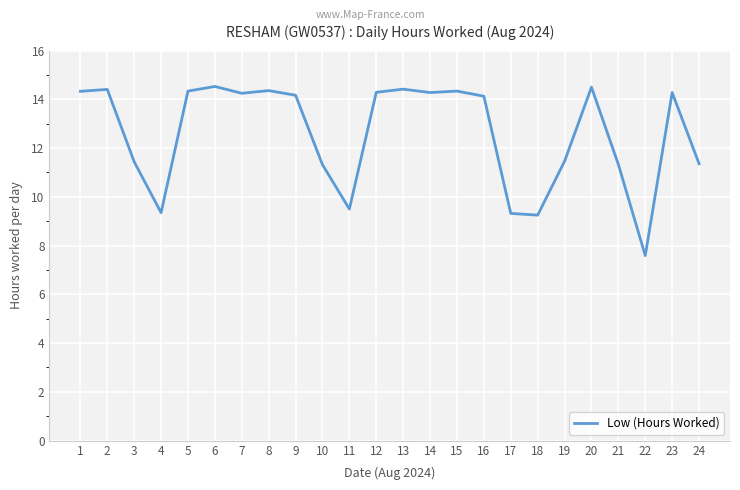

Which label corresponds to the smallest value in the chart?

22